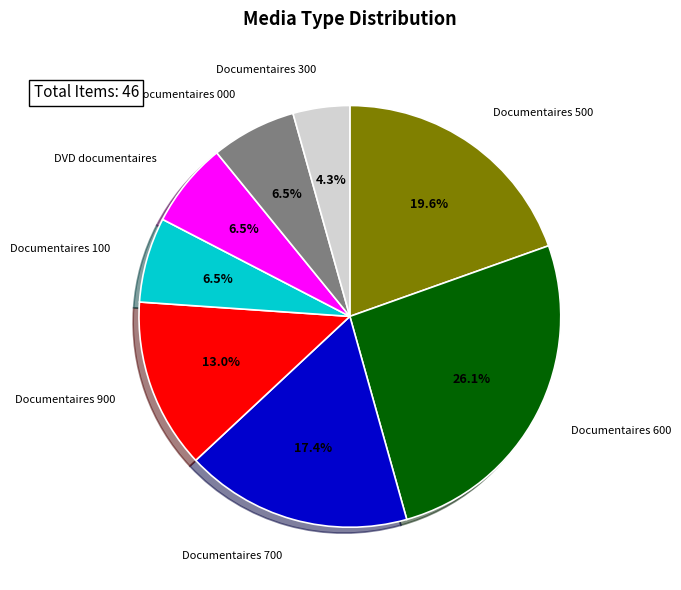

How many segments does this pie chart have?

8